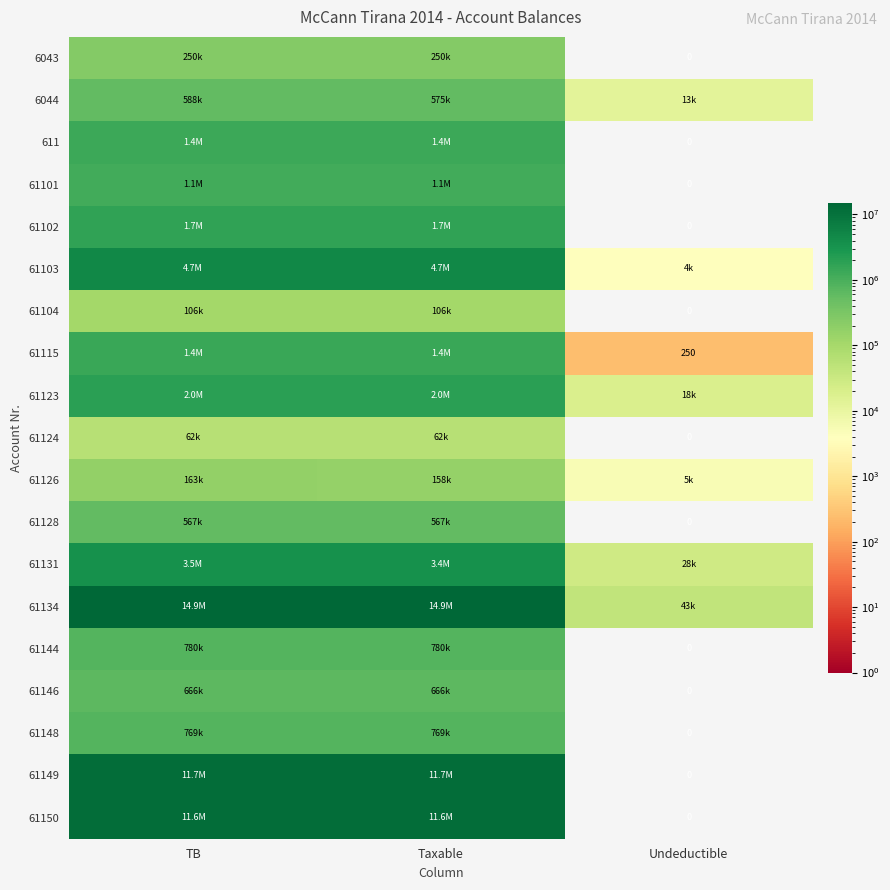

The value of 61150 at Taxable is 11574631.1. True or false?

True